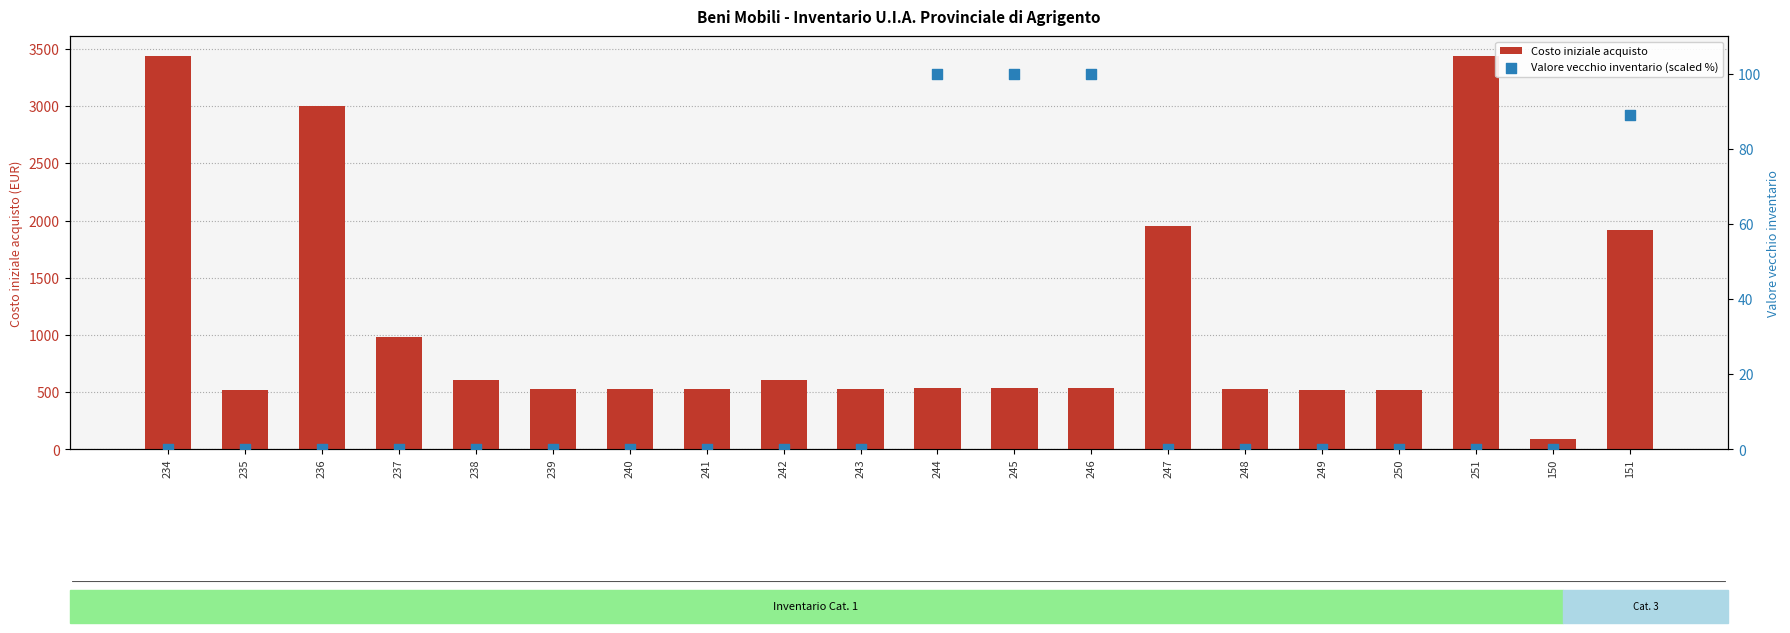

What are all the series names shown in the legend?

Costo iniziale acquisto, Valore vecchio inventario (scaled %)